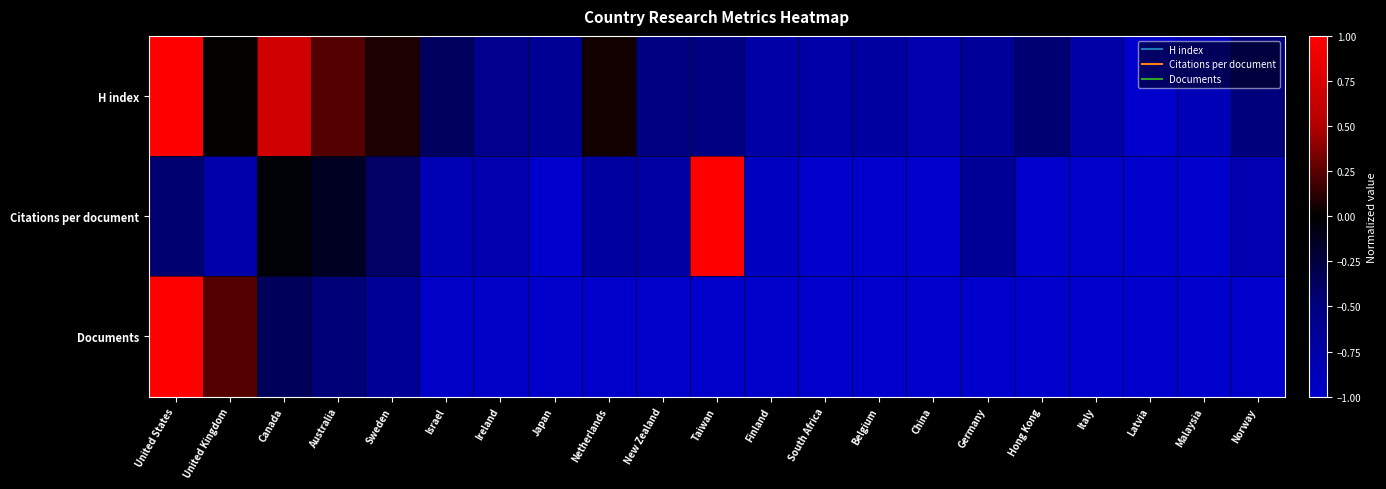

Which series has the largest range (max minus min)?

H index